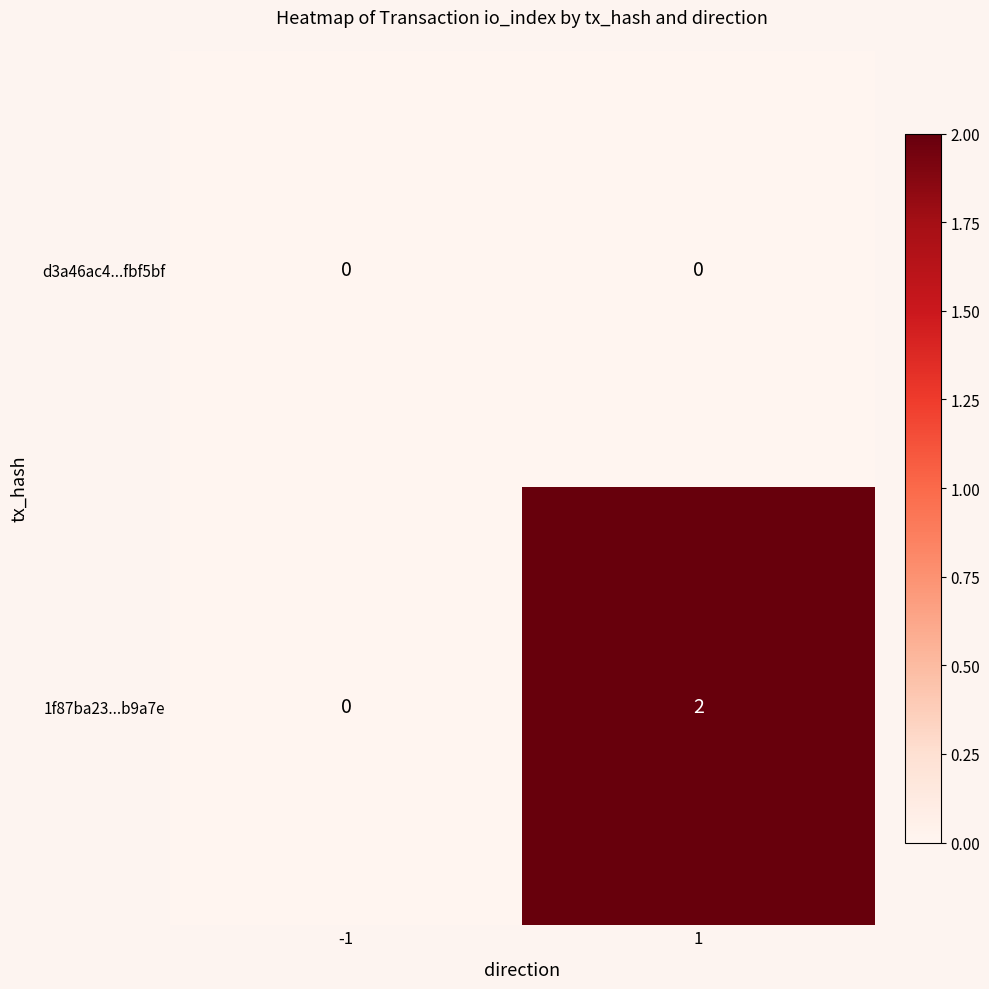

What is the difference between the highest and lowest values at 1?

2